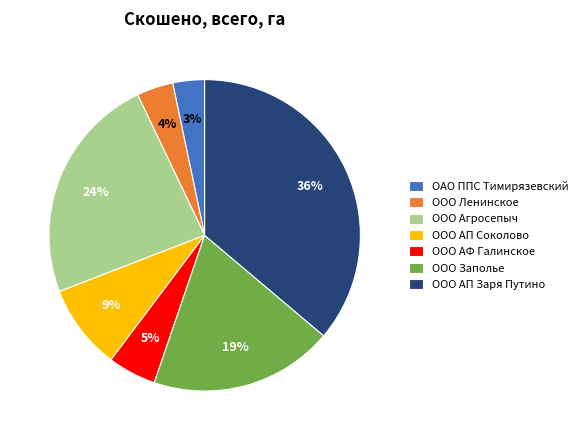

To the nearest percent, what is the difference between the largest and smallest slice percentages?

33%